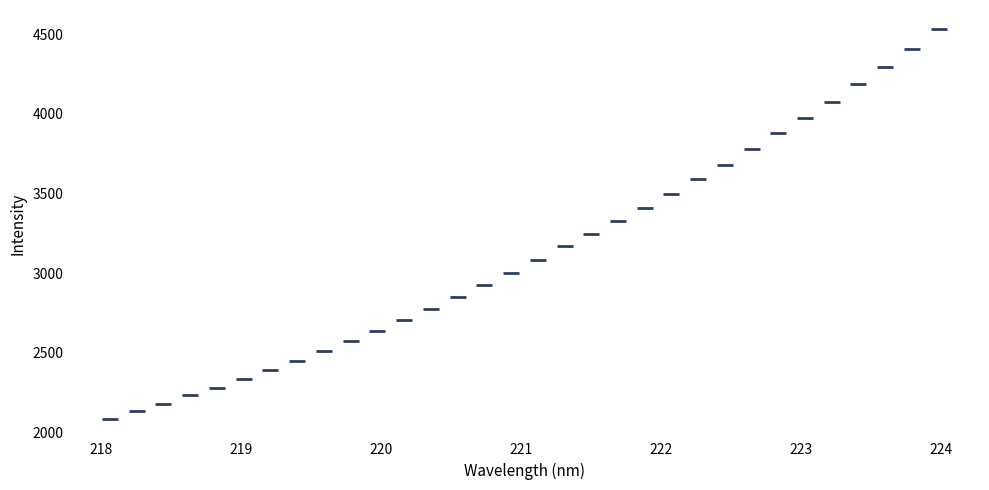

What is the range of X values (max minus min)?

5.9